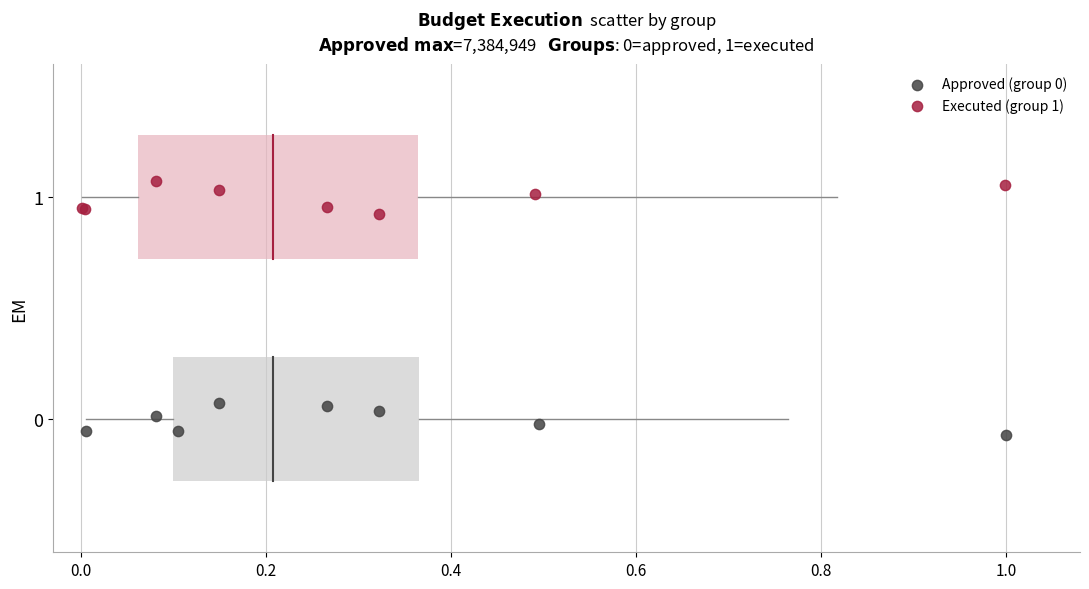

Which series reaches the maximum Y coordinate?

Executed (group 1)